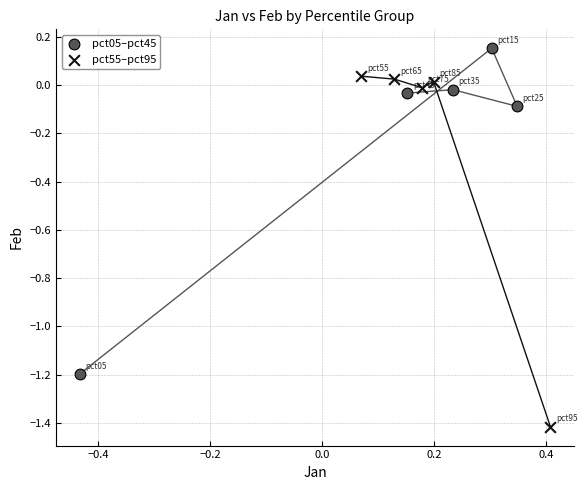

What are all the series names shown in the legend?

pct05–pct45, pct55–pct95